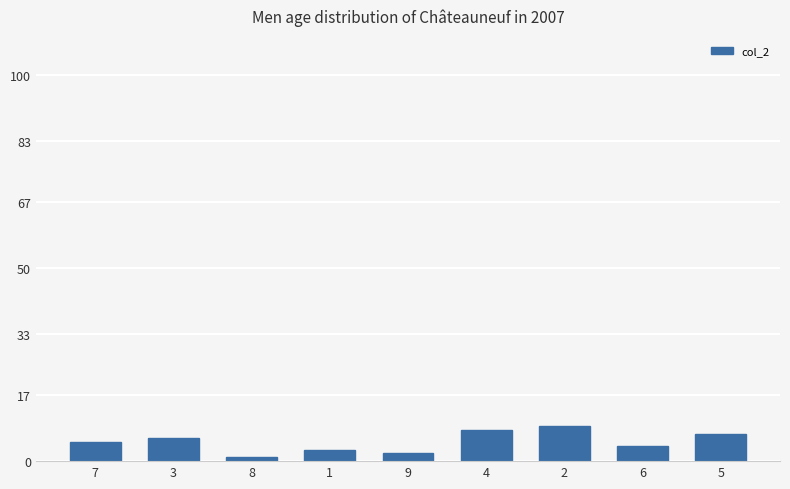

The value at 7 is 5. True or false?

True